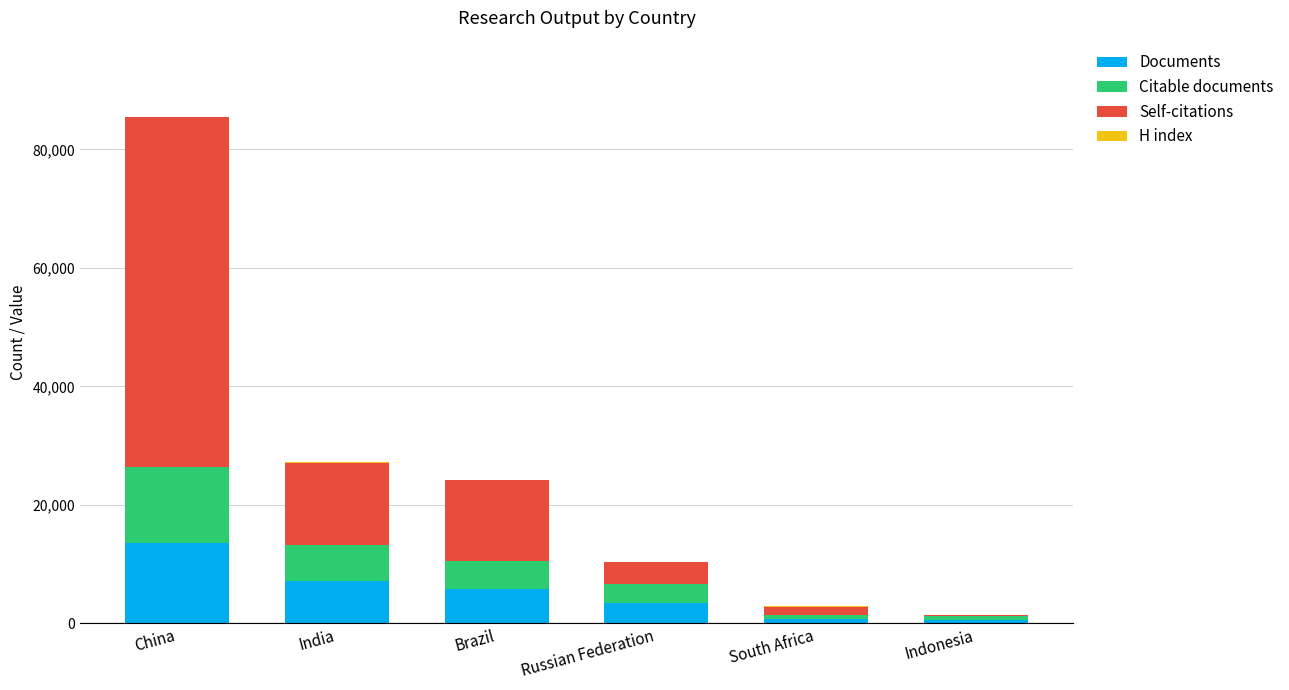

At which category is the sum across all series the highest?

China